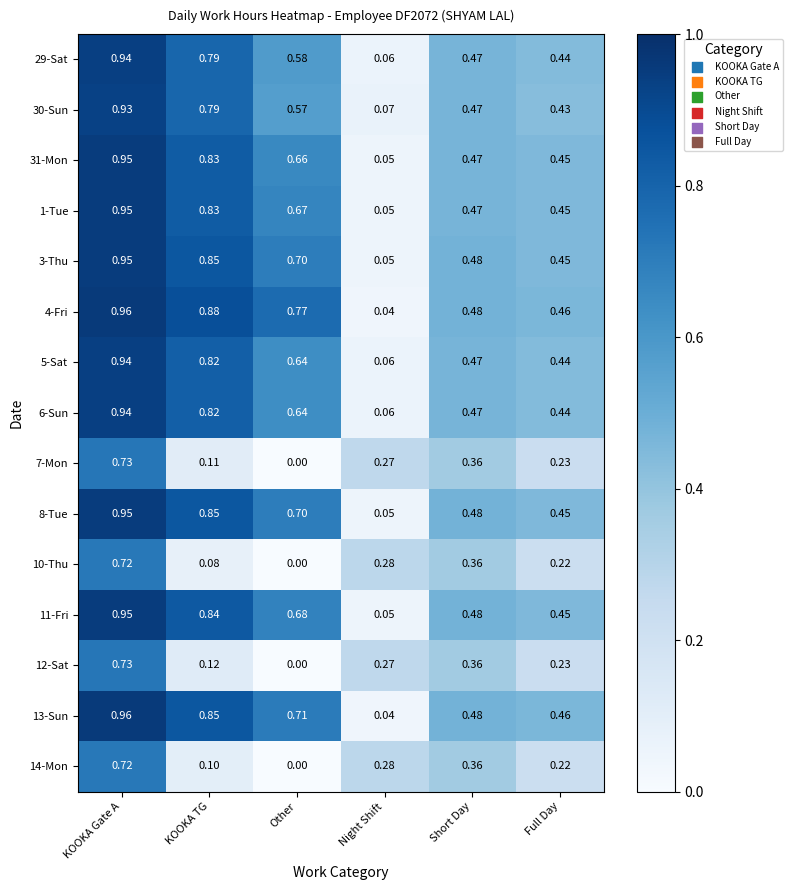

What is the total value across all series at Full Day?

5.8